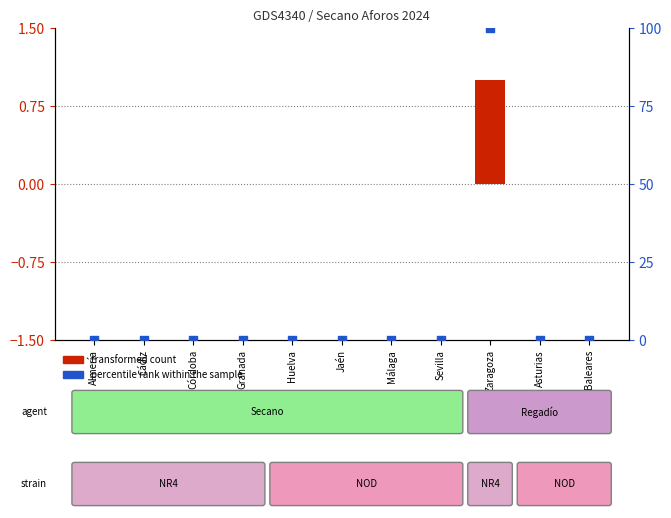

At how many categories does at least one series exceed 14?

1